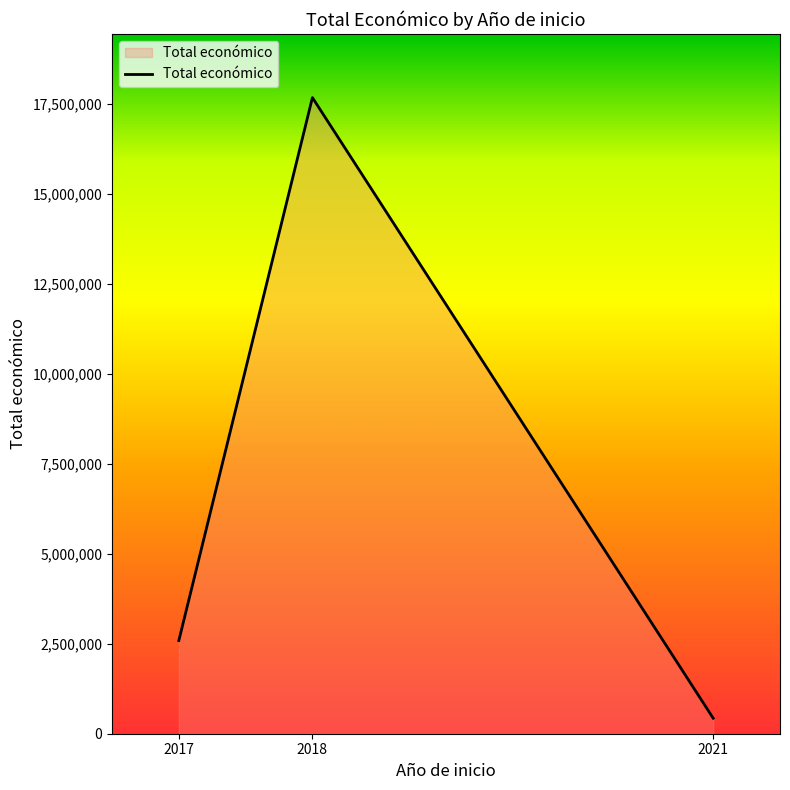

Is it true that the value at 2018 is 17679955?

True